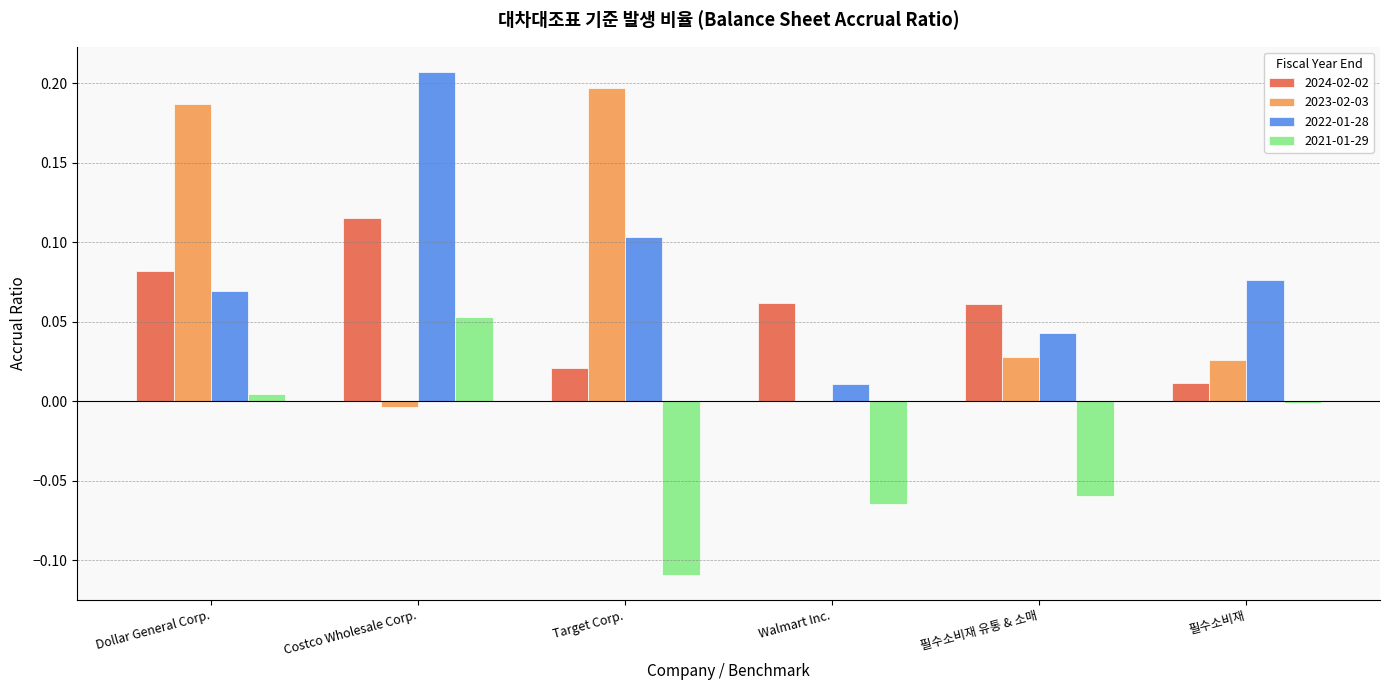

At which label is 2024-02-02 closest to 0?

필수소비재